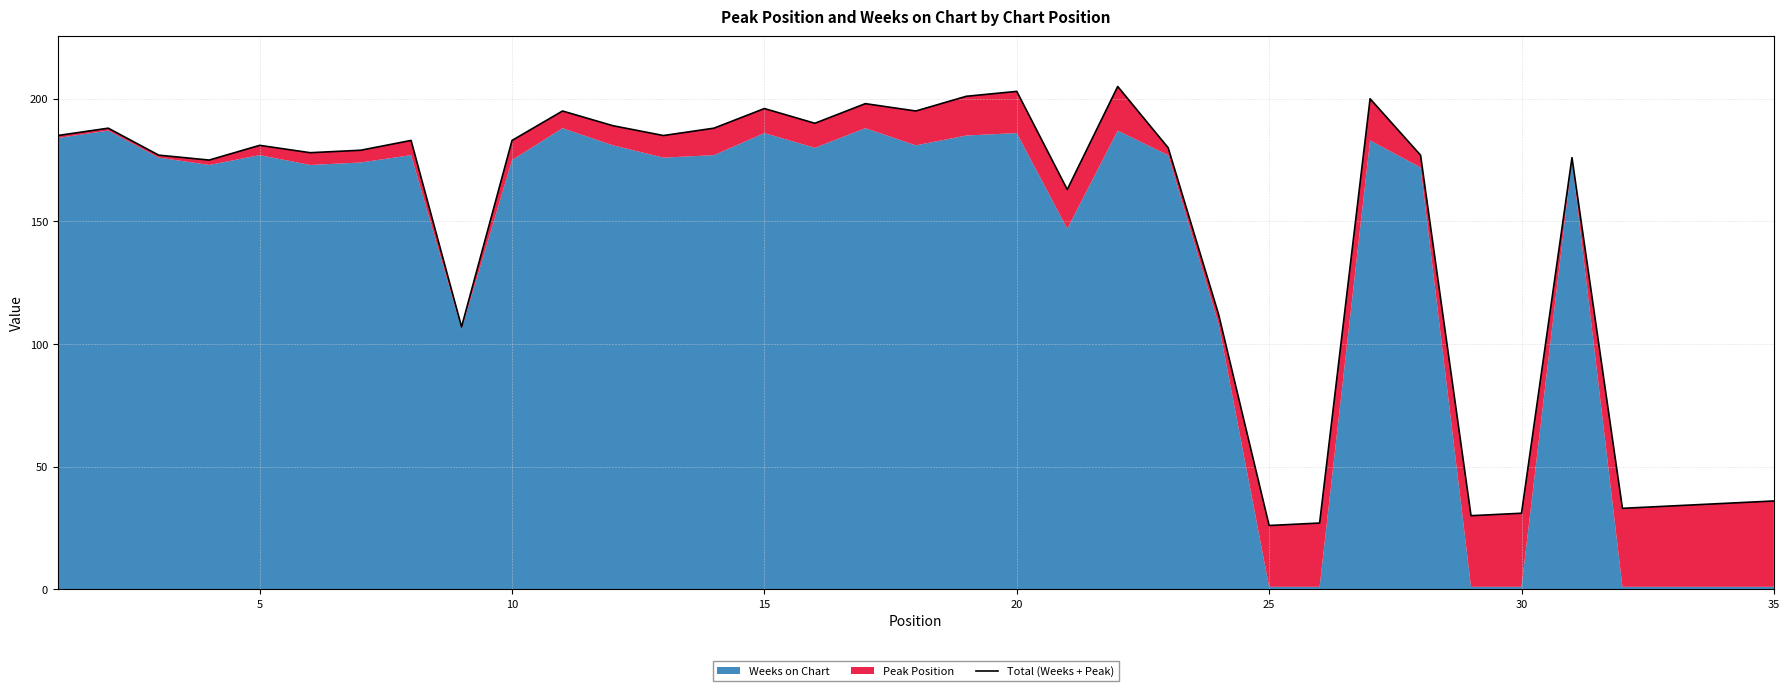

True or false: the data shows 121 at 10.

False